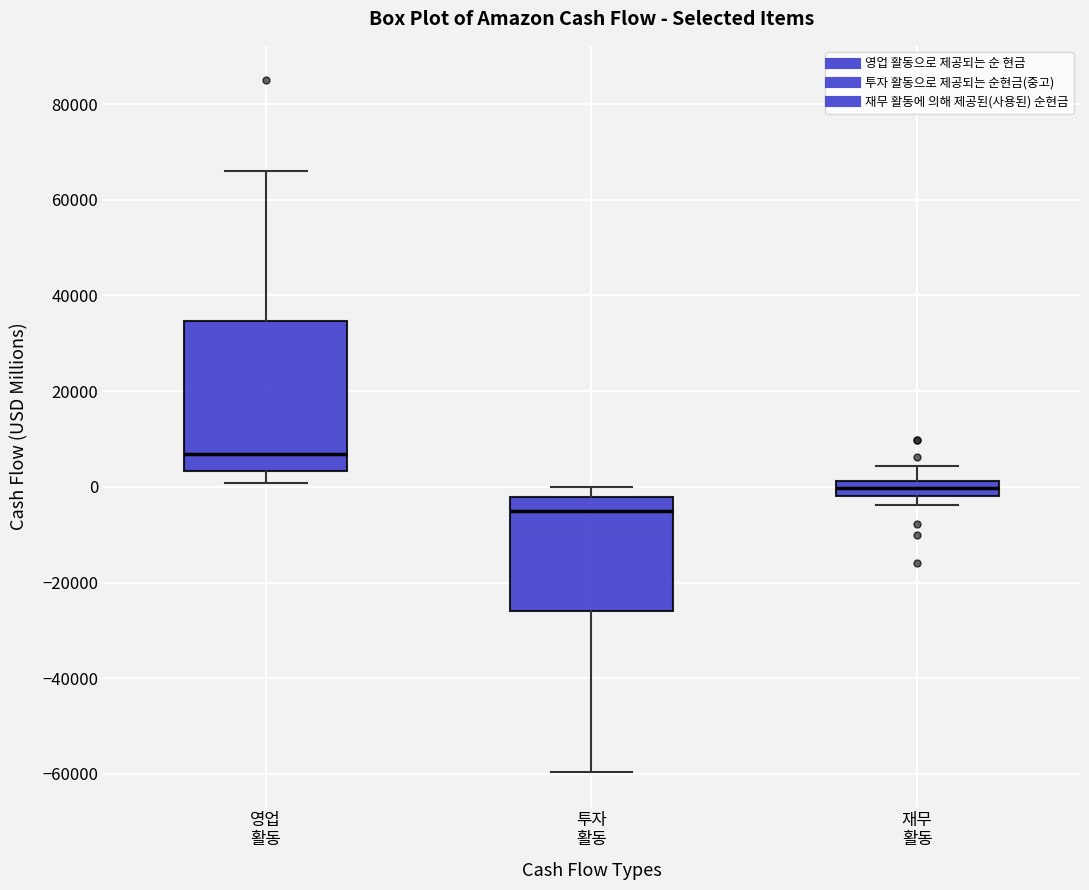

Which box's median line is the lowest?

투자 활동